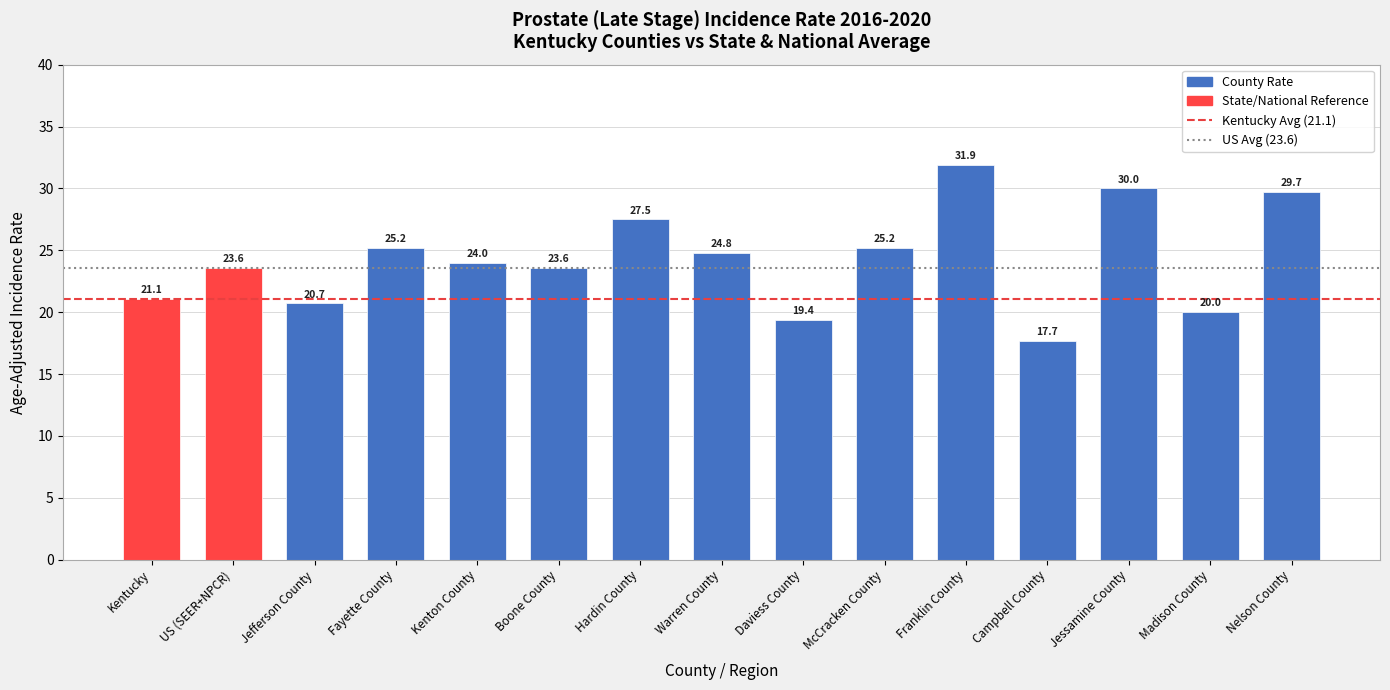

At which category does the chart reach its minimum across all series?

Campbell County